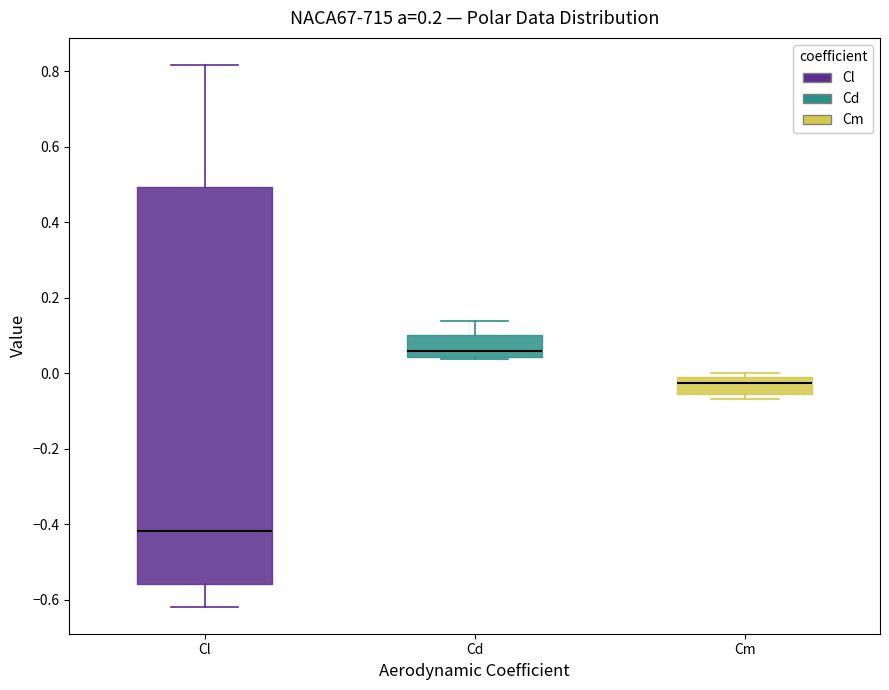

Comparing the boxes themselves (not the whiskers), which one is the tallest?

Cl